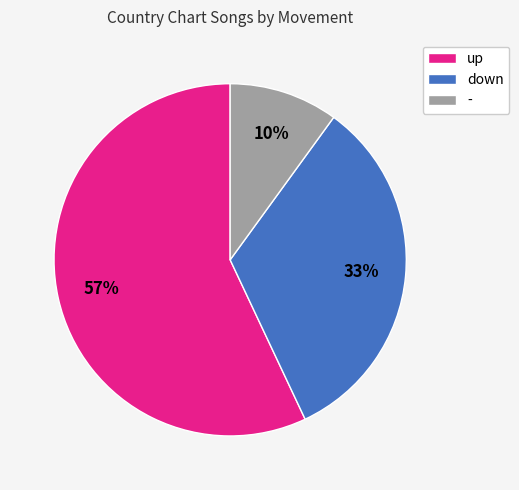

To the nearest percent, what is the average slice percentage?

33%